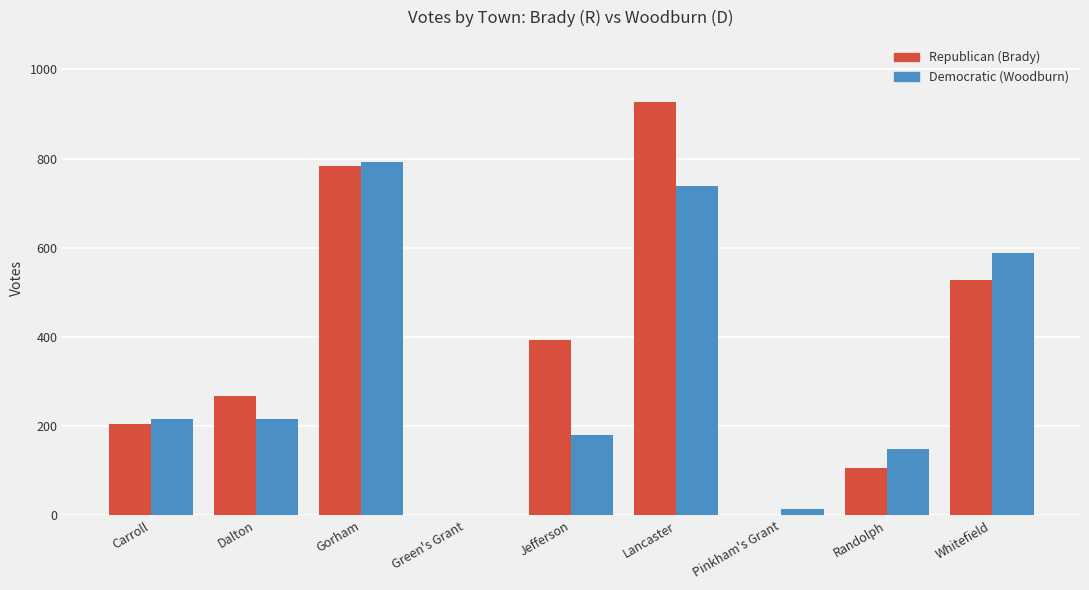

What is the greatest value displayed?

927